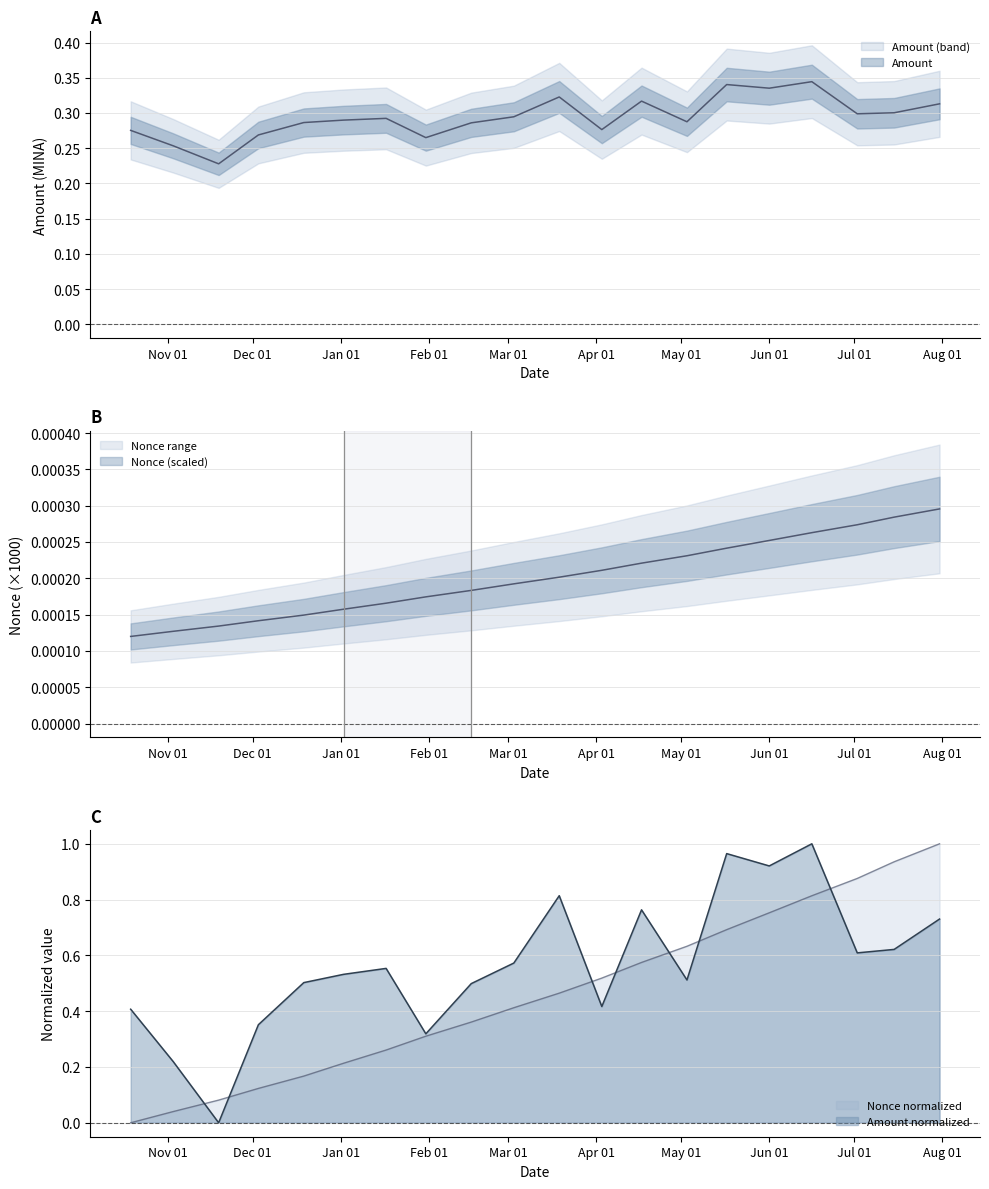

At which category does the data reach its first local peak?

2023-01-17